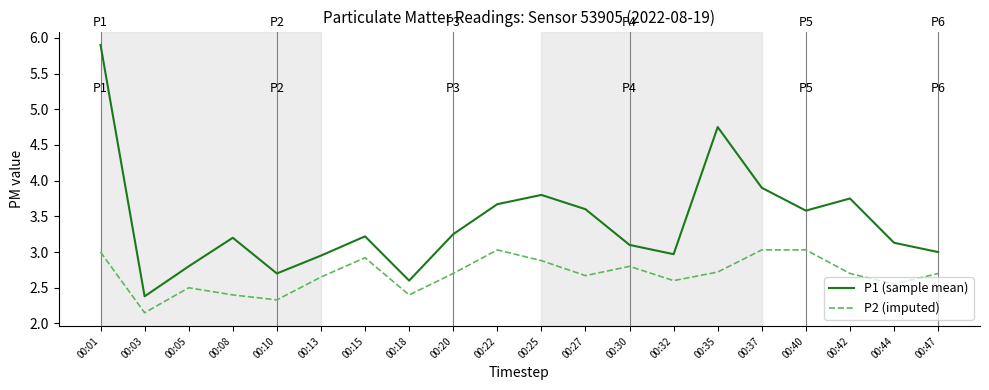

What is the difference between the highest and lowest values at 00:03?

0.2